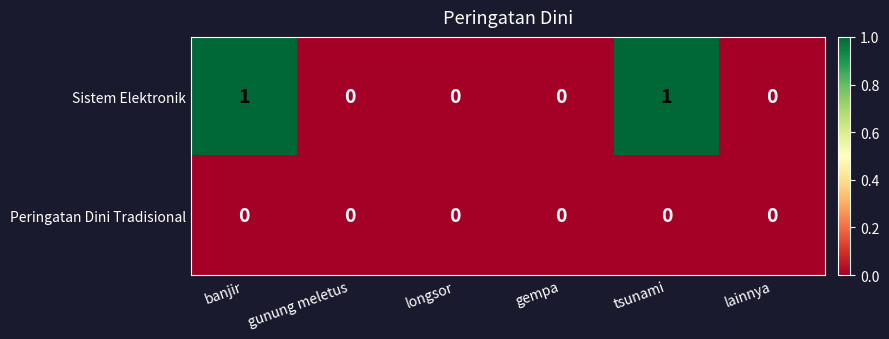

Reading left to right, what are all the values shown in this chart?

Sistem Elektronik: 1	0	0	0	1	0
Peringatan Dini Tradisional: 0	0	0	0	0	0